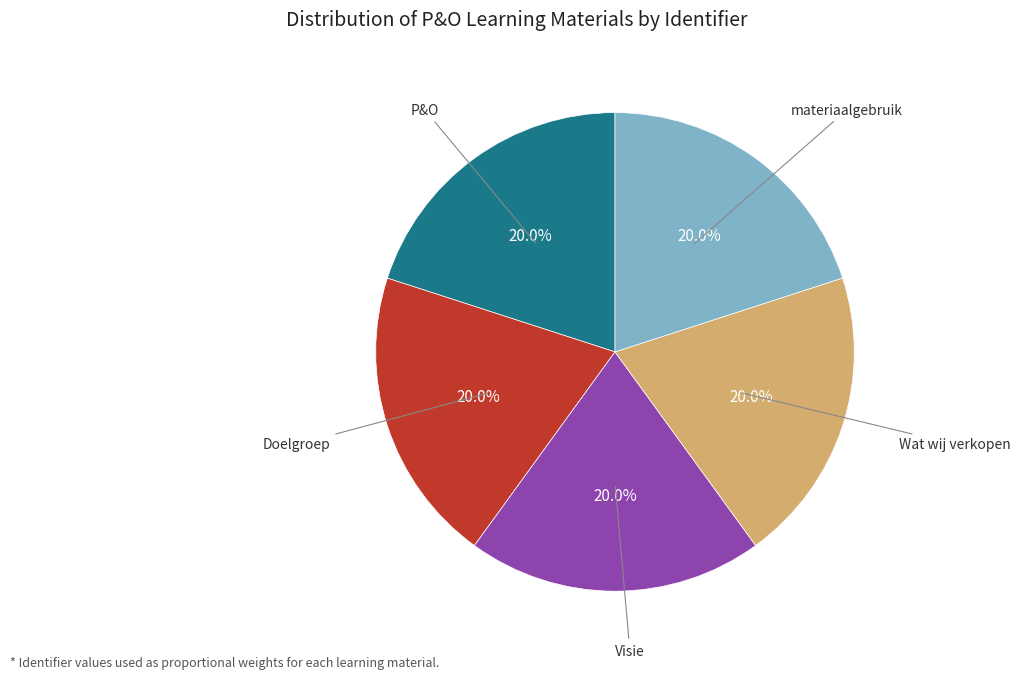

Is there any slice that represents more than half of the pie?

No